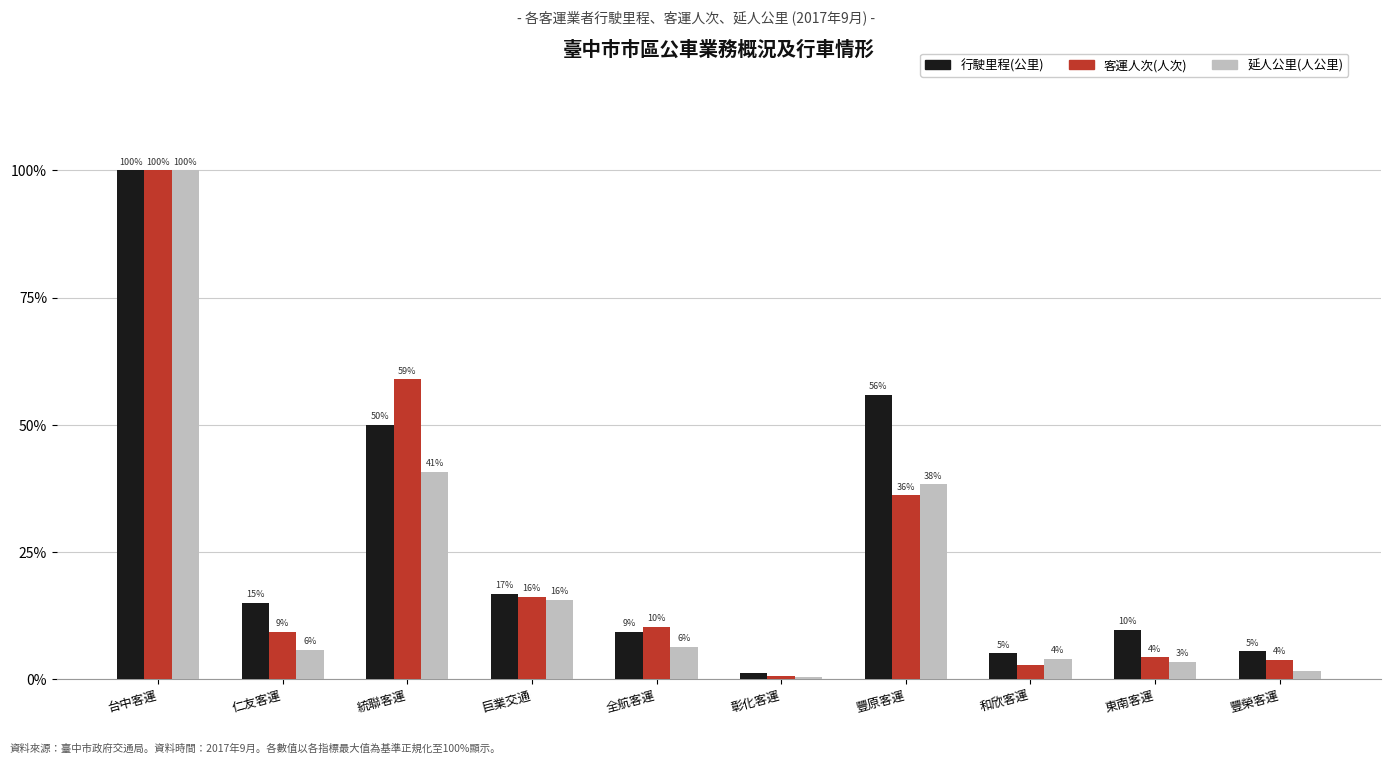

What is the total value across all series at 統聯客運?

149.6